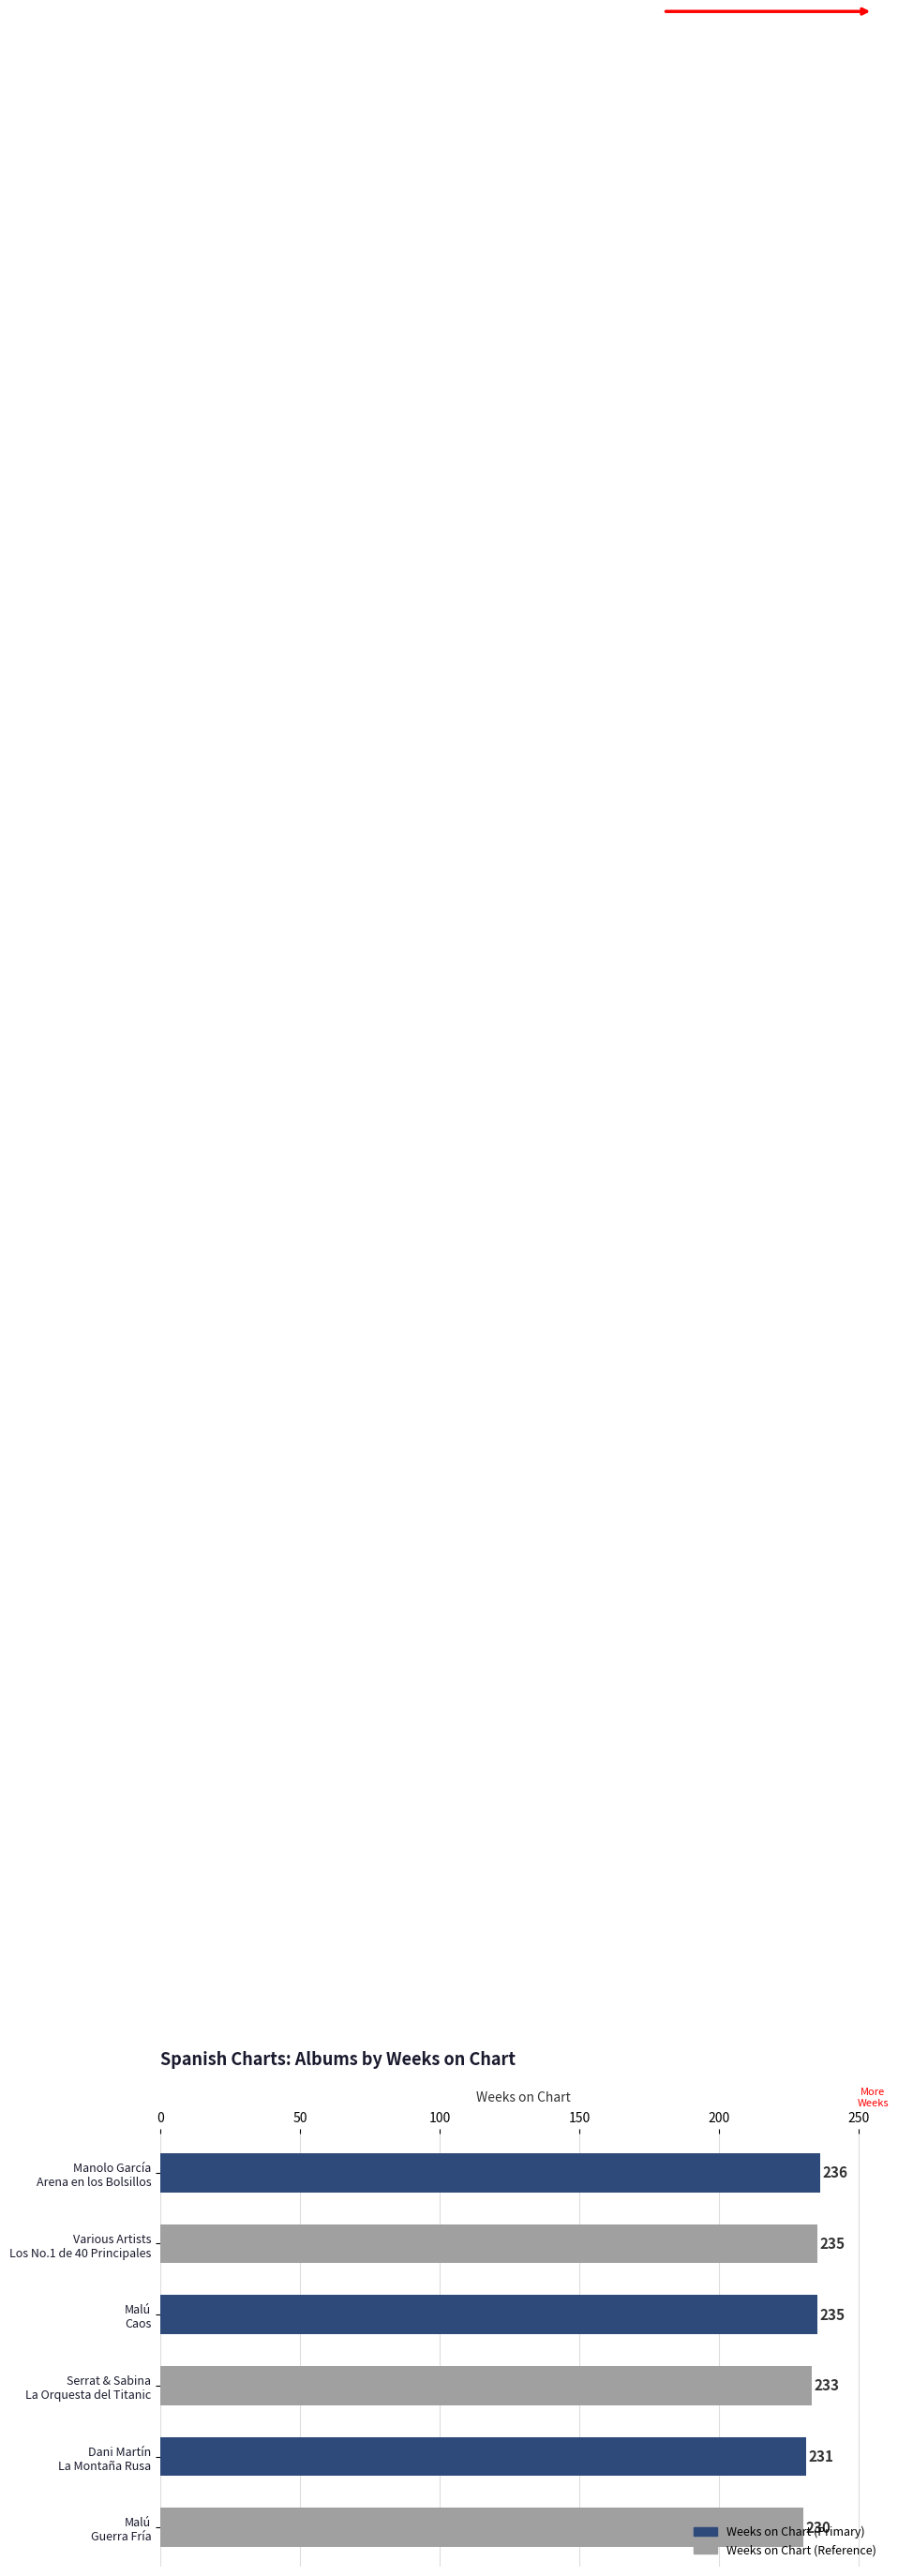

What is the smallest value displayed?

230